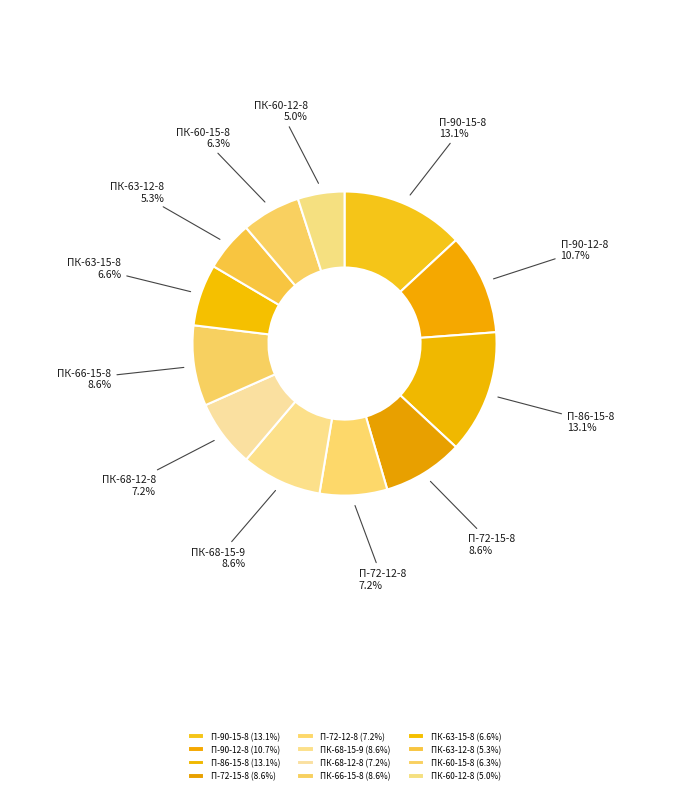

The П-72-15-8 slice represents 1% of the pie. True or false?

False